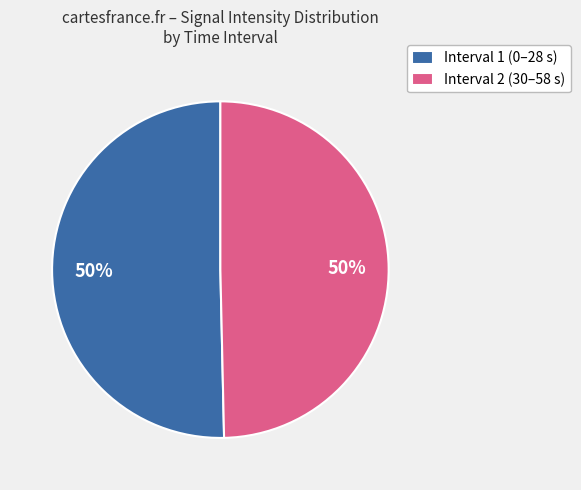

Is it true that Interval 1 (0–28 s) is 36% of the pie?

False